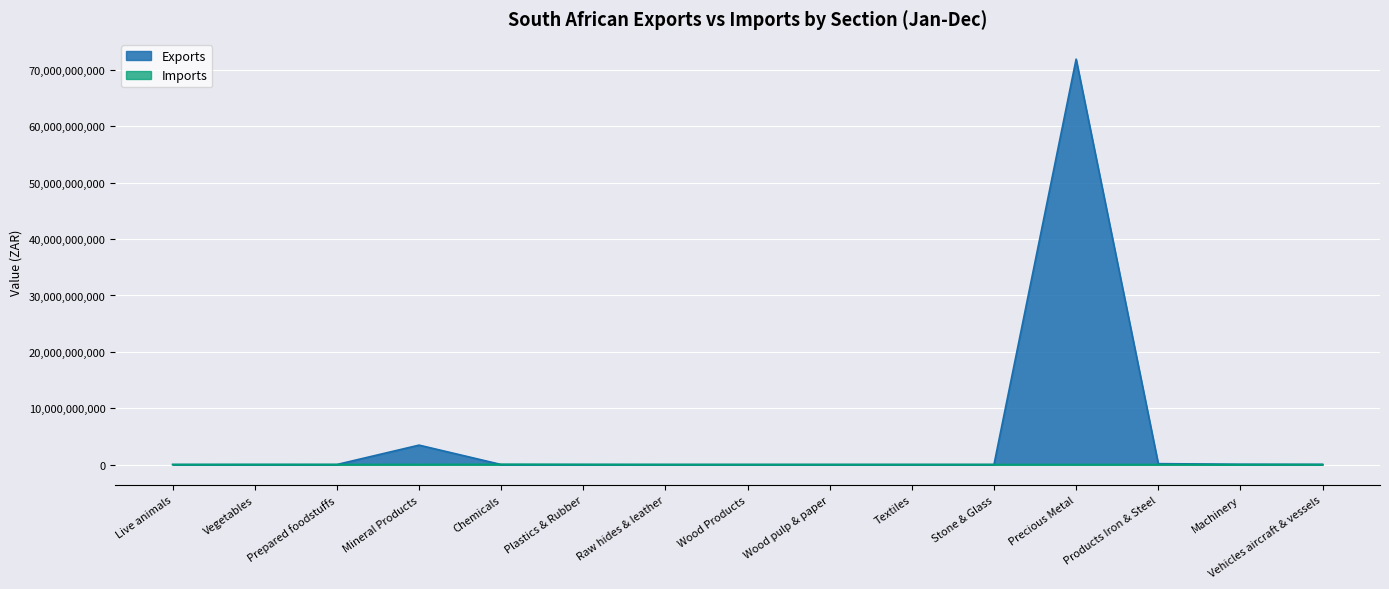

The Imports series shows 18428223 at Precious Metal. True or false?

False